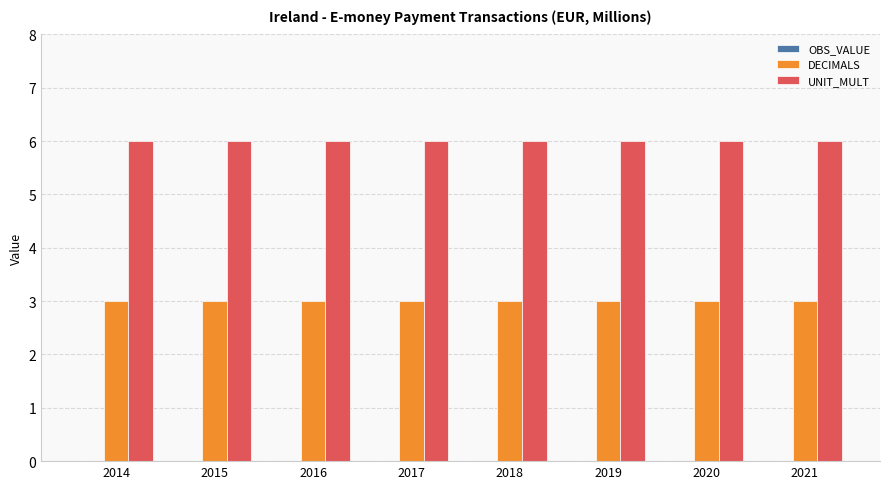

What is the difference between the highest and lowest values at 2021?

3